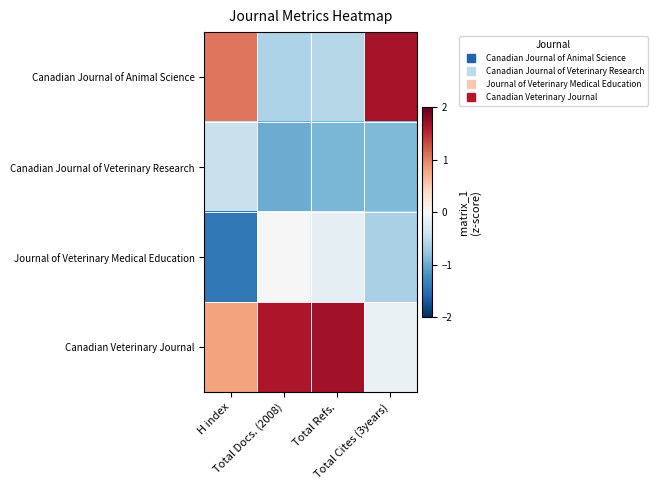

What is the spread (max minus min) of values at H index?

2.5